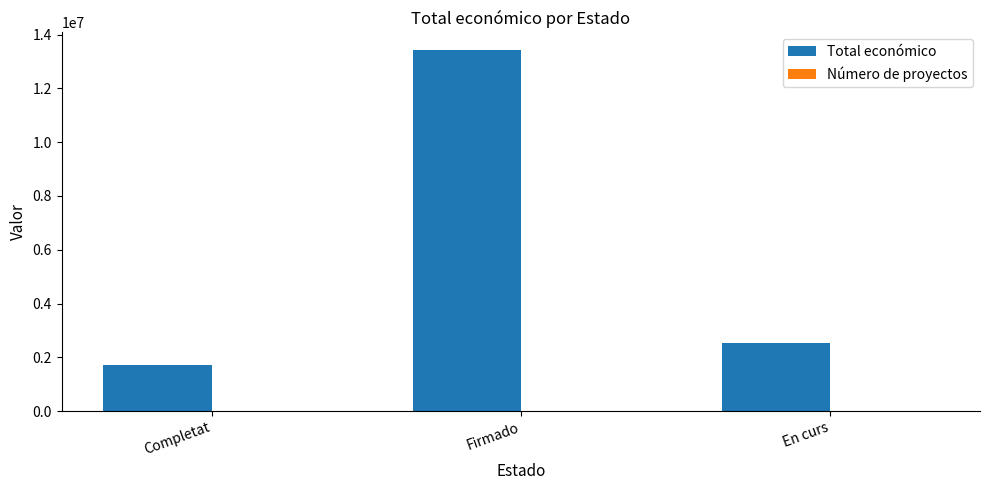

The Total económico series shows 2549253 at En curs. True or false?

True